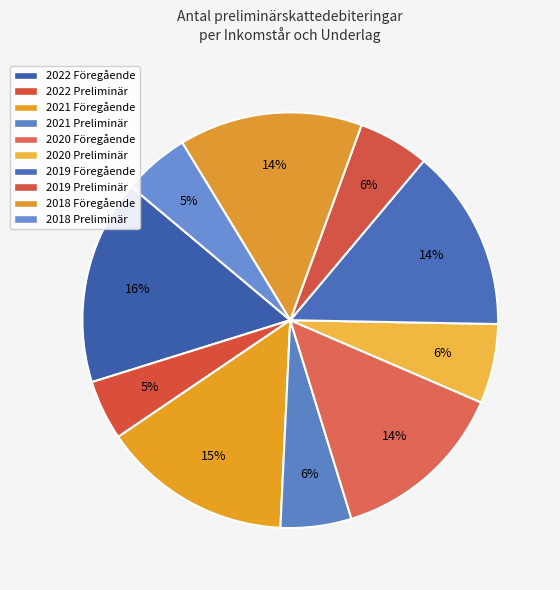

To the nearest percent, what portion does 2022 Preliminär represent?

5%